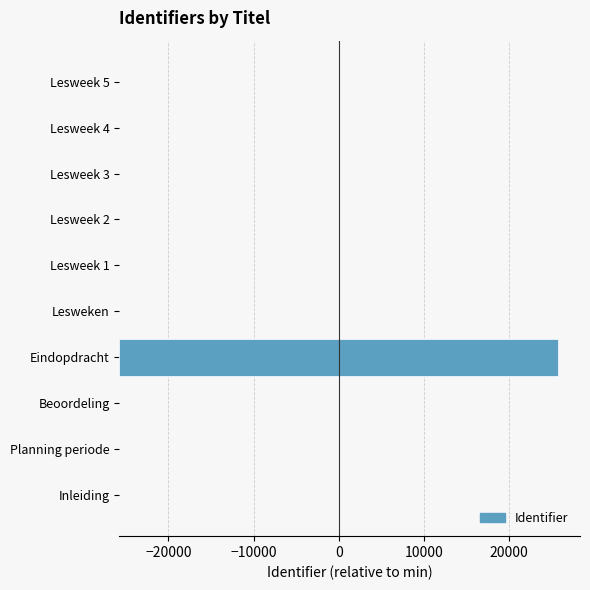

Reading left to right, what are all the values shown in this chart?

0	1	3	51505	4	5	6	7	8	9